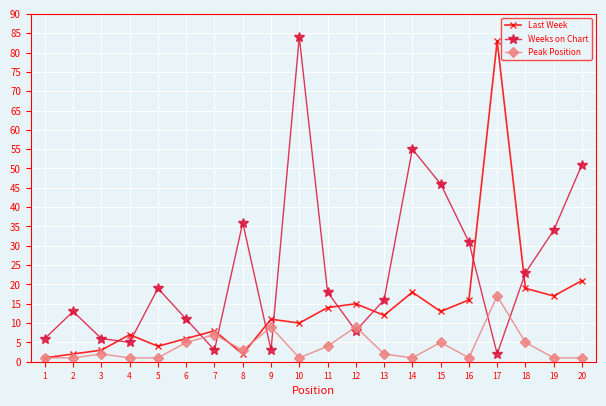

The Peak Position series shows 13 at 11. True or false?

False